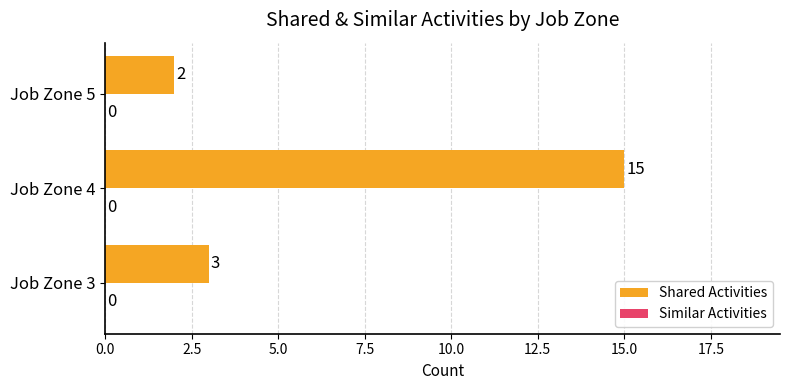

What is the smallest value displayed?

2